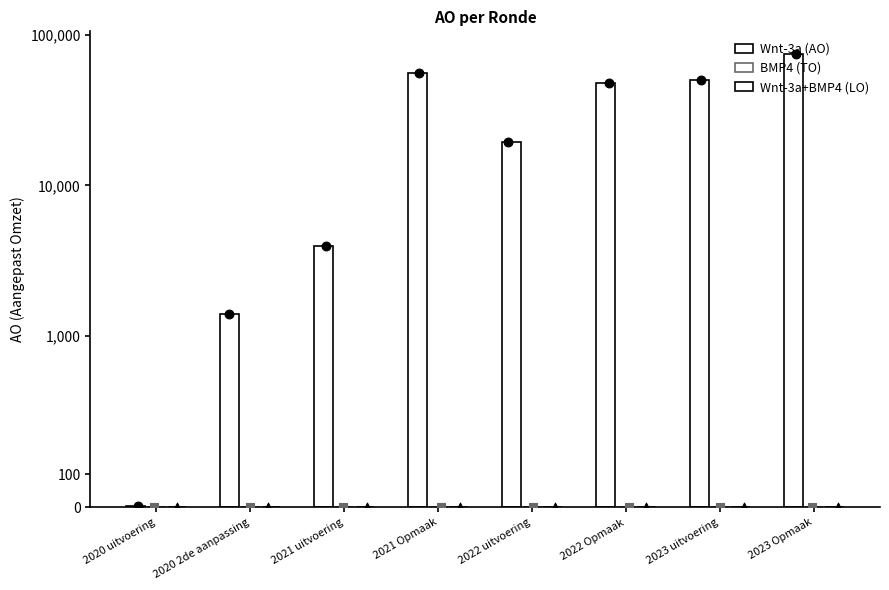

Which series reaches the maximum Y coordinate?

Wnt-3a (AO)